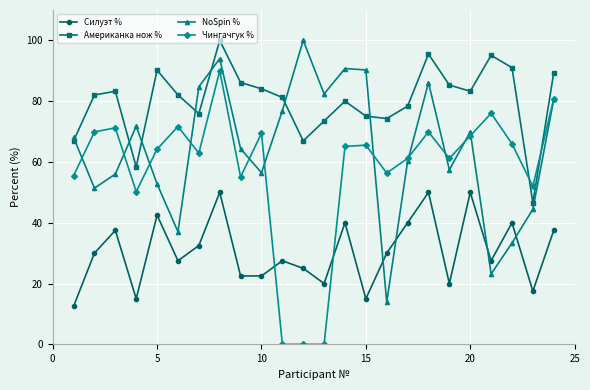

What is the value of the Американка нож % point at the 4th from the left?

58.4